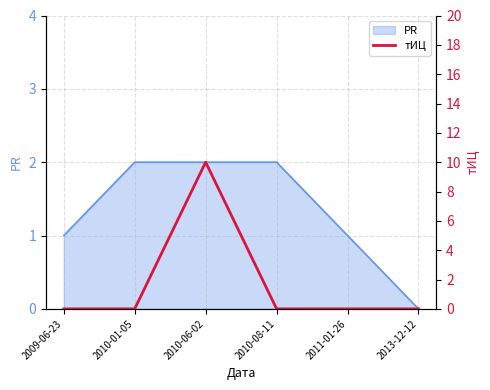

Reading left to right, what are all the values shown in this chart?

2009-06-23=0	2010-01-05=0	2010-06-02=10	2010-08-11=0	2011-01-26=0	2013-12-12=0